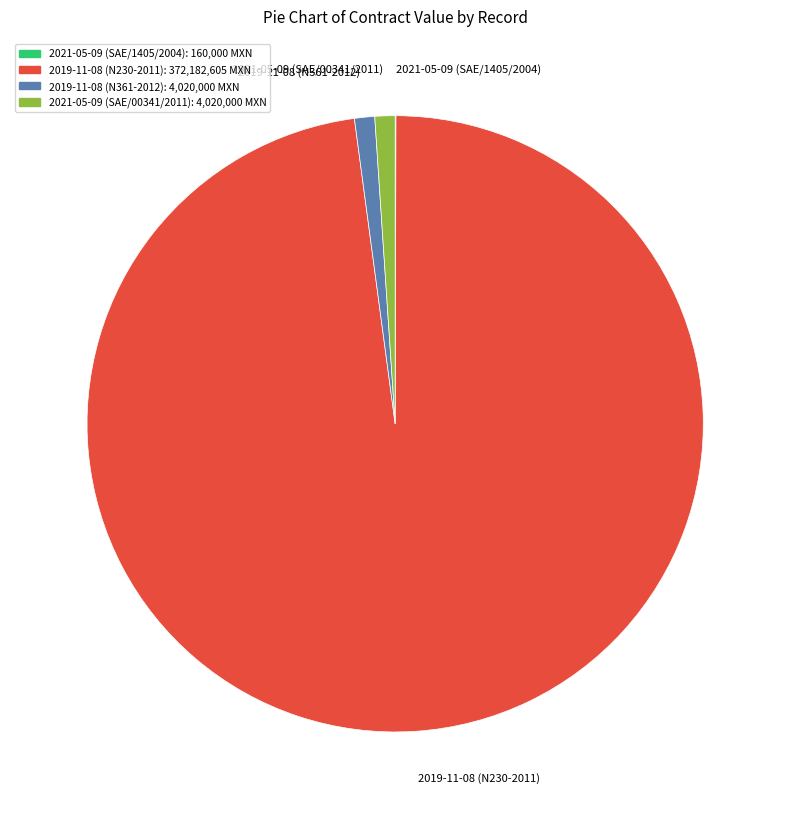

True or false: 2021-05-09 (SAE/00341/2011) accounts for 1% of the total.

True